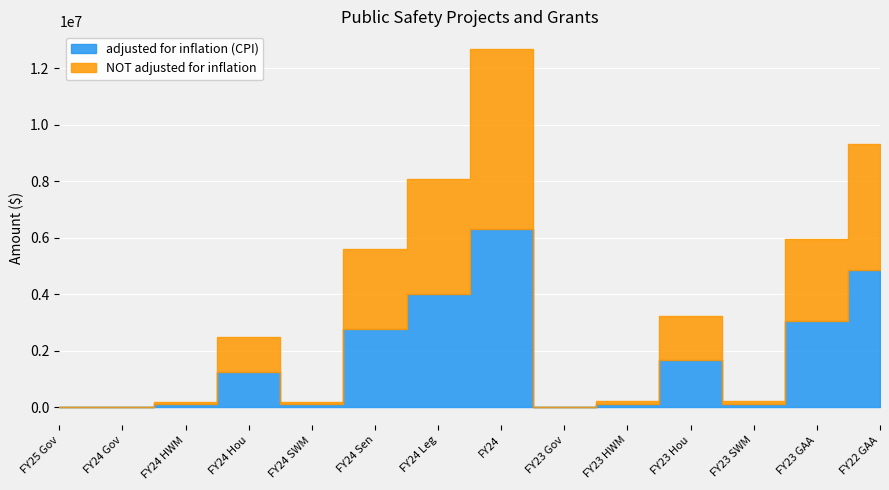

Which series has the largest range (max minus min)?

NOT adjusted for inflation